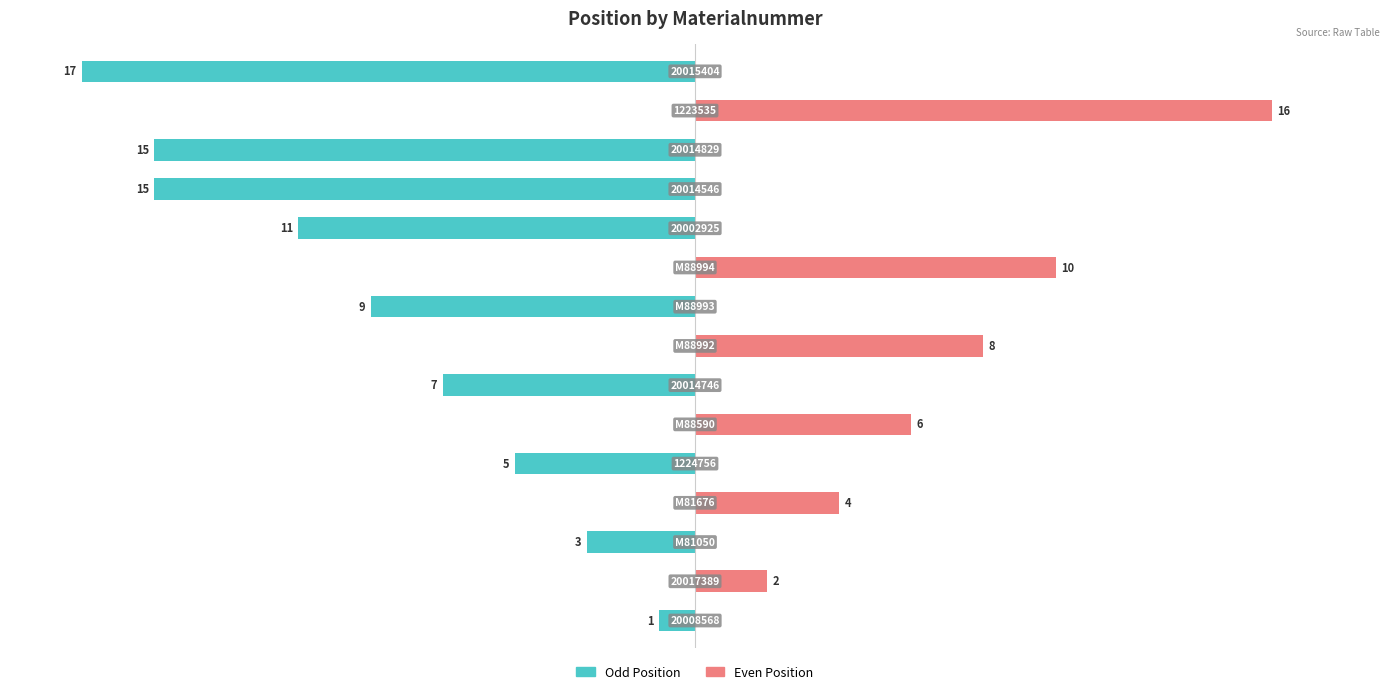

Rank the categories by Odd Position value from lowest to highest.

14, 11, 12, 10, 8, 6, 4, 2, 0, 1, 3, 5, 7, 9, 13